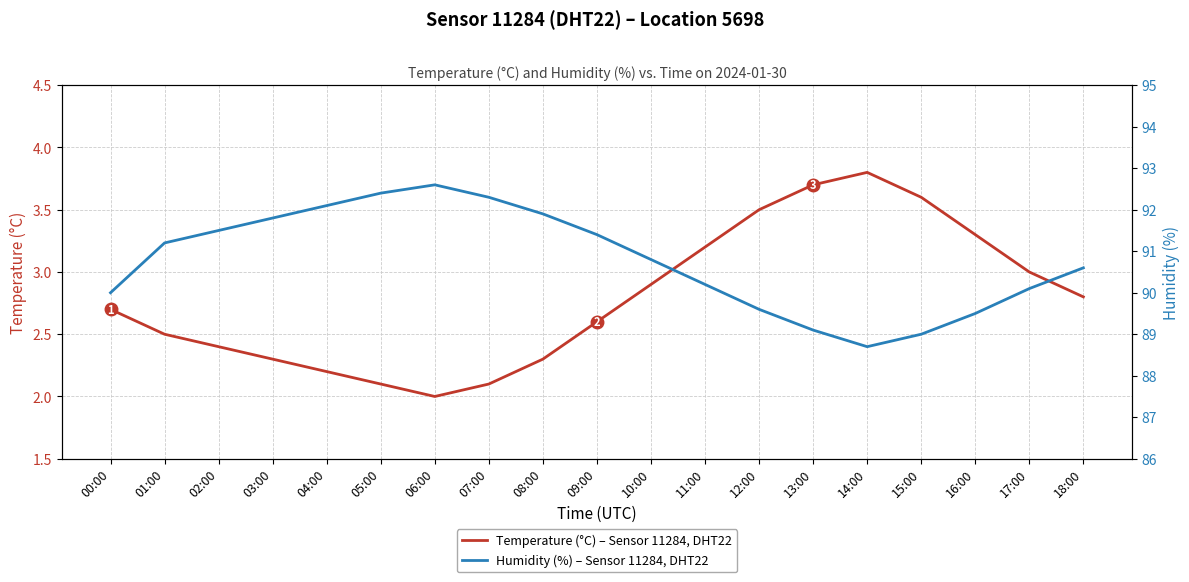

Reading left to right, extract all data points from this chart.

Temperature (°C) – Sensor 11284, DHT22: 2.7	2.5	2.4	2.3	2.2	2.1	2.0	2.1	2.3	2.6	2.9	3.2	3.5	3.7	3.8	3.6	3.3	3.0	2.8
Humidity (%) – Sensor 11284, DHT22: 90.0	91.2	91.5	91.8	92.1	92.4	92.6	92.3	91.9	91.4	90.8	90.2	89.6	89.1	88.7	89.0	89.5	90.1	90.6